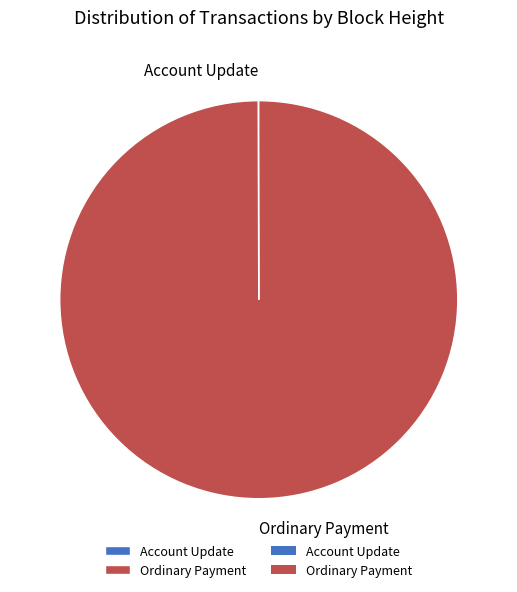

Which slice is the largest?

Ordinary Payment